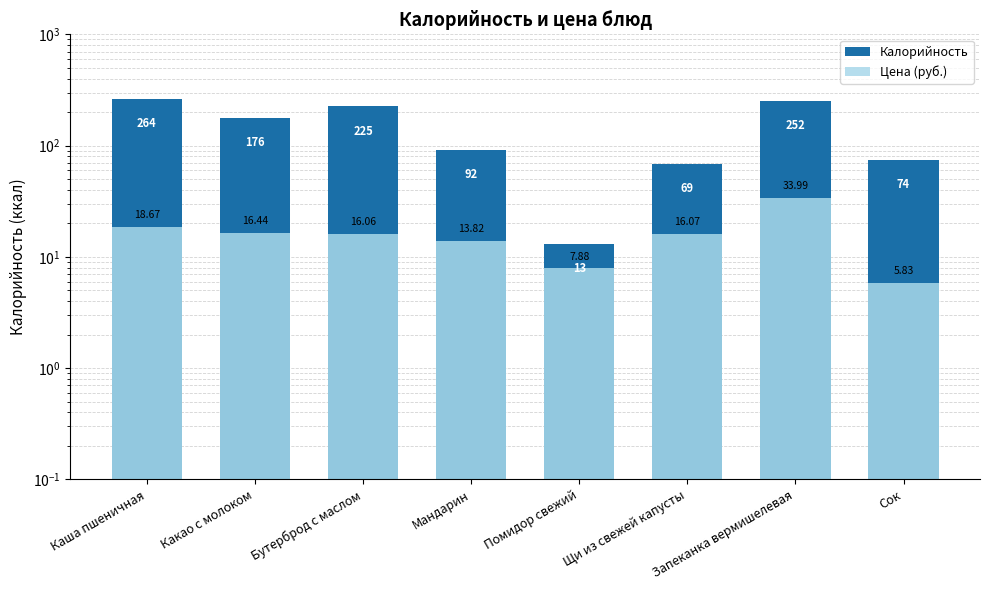

Read the Калорийность value at Каша пшеничная.

264.0